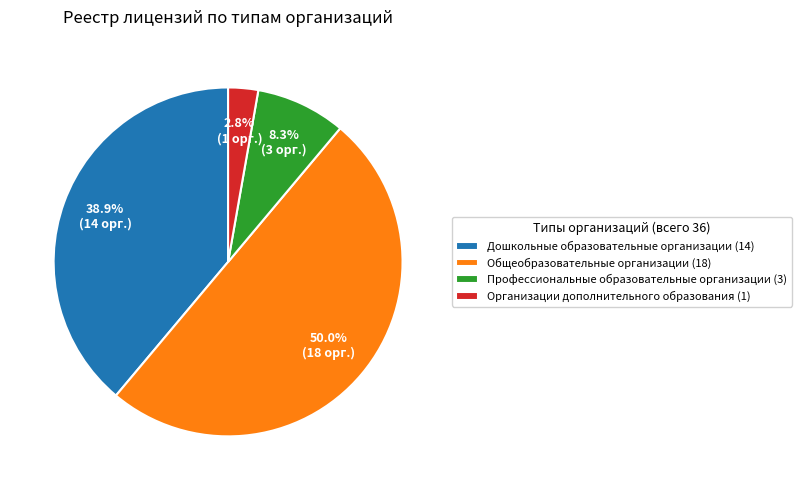

Does Организации дополнительного образования (1) account for over 50% of the chart?

No